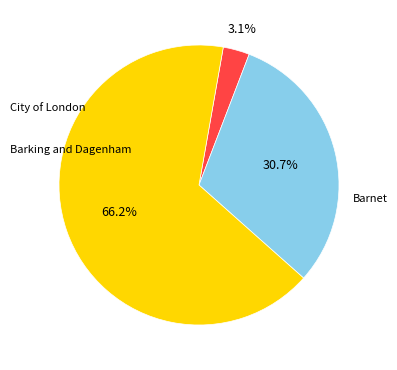

Is there any slice that represents more than half of the pie?

Yes